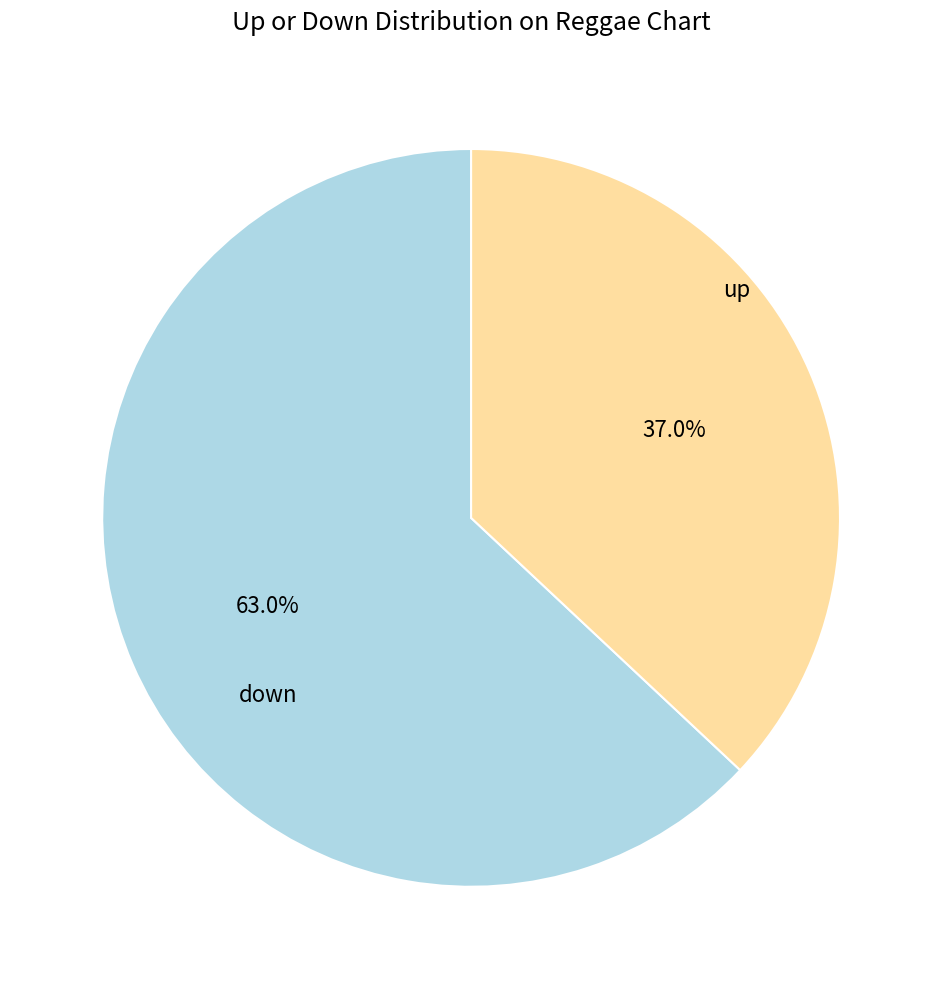

Which has a higher value, down or up?

up